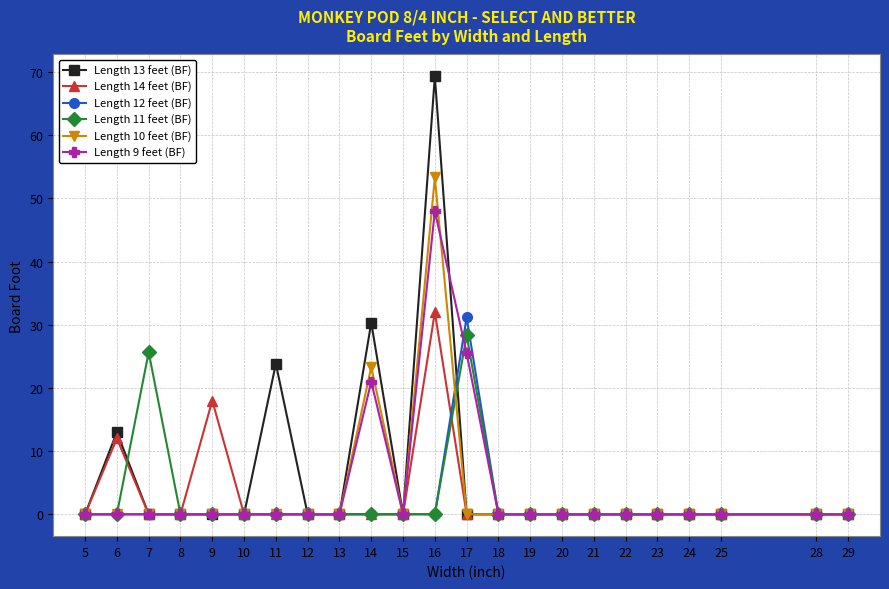

At which category is the sum across all series the highest?

16